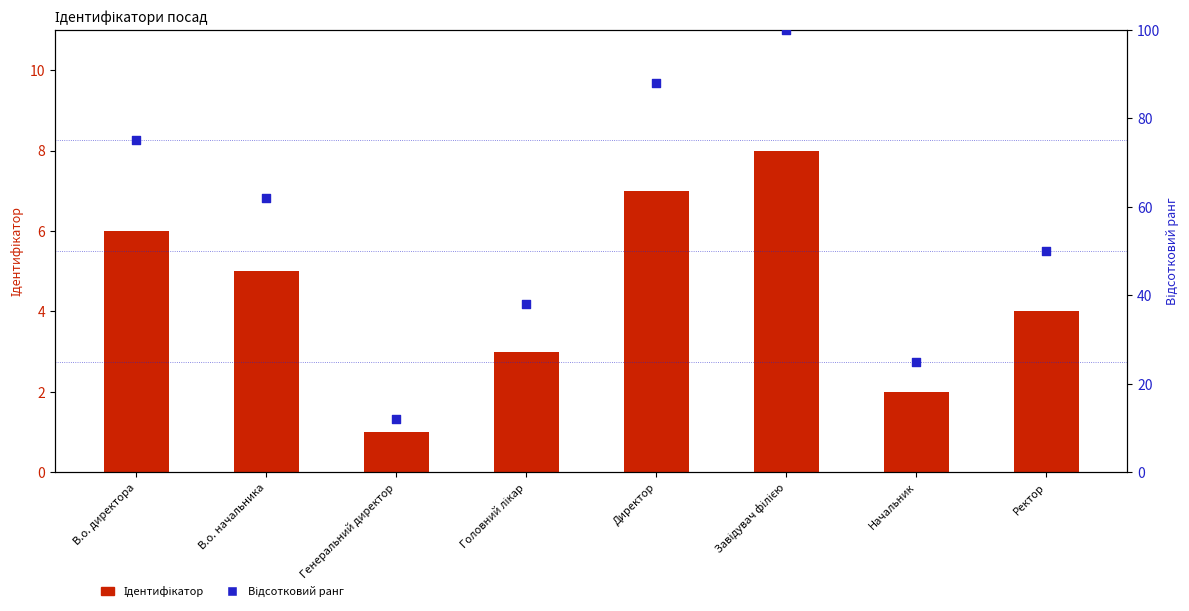

Which series has the largest total across all categories?

Відсотковий ранг